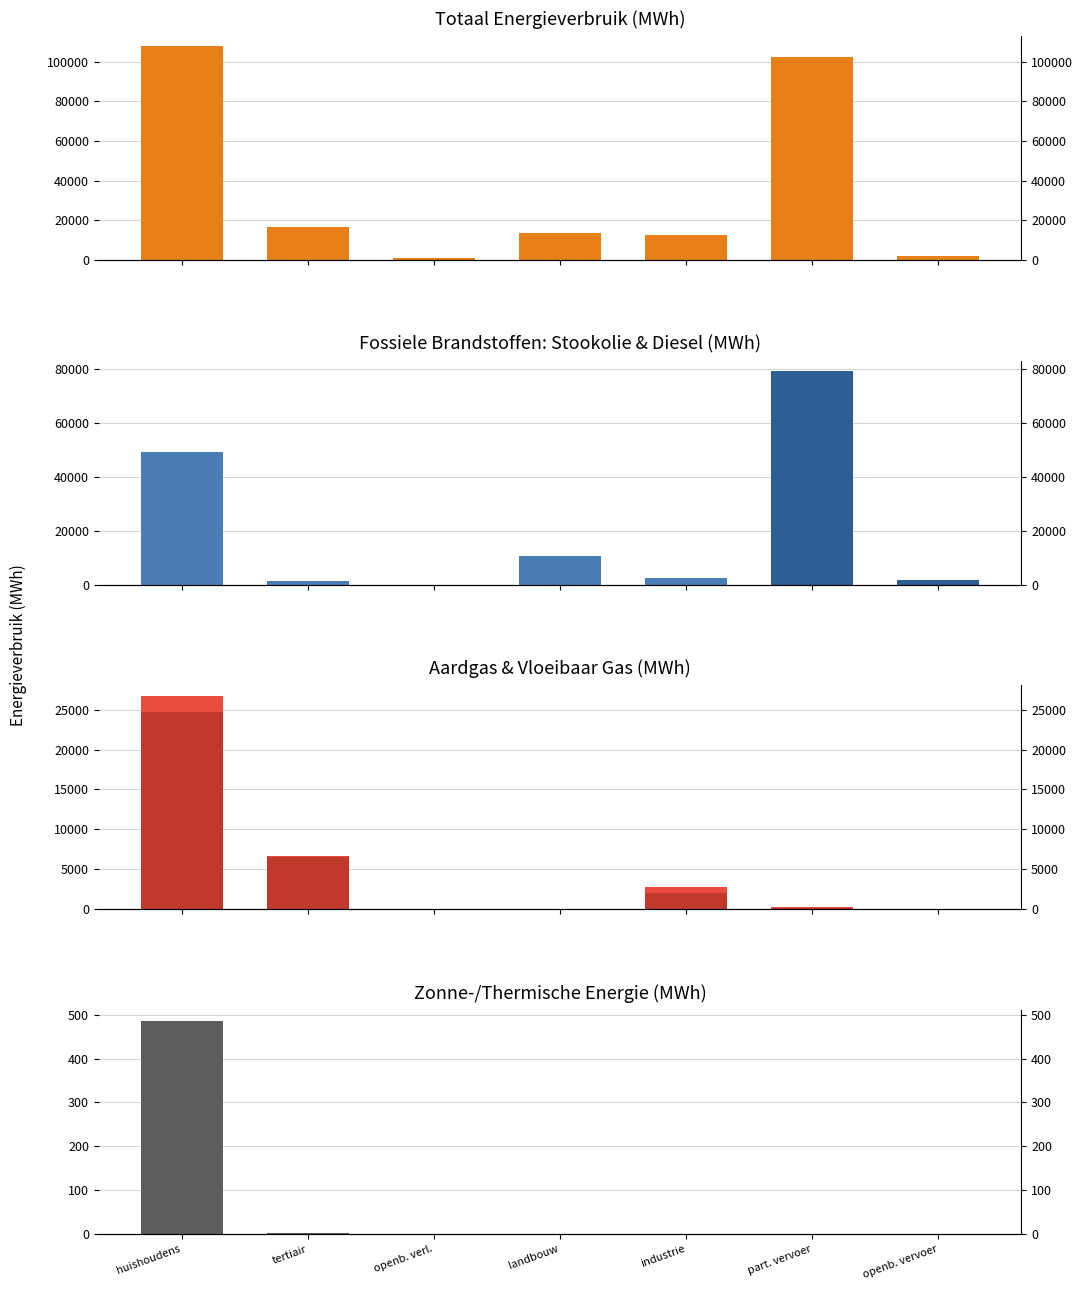

What position from the left is landbouw?

4